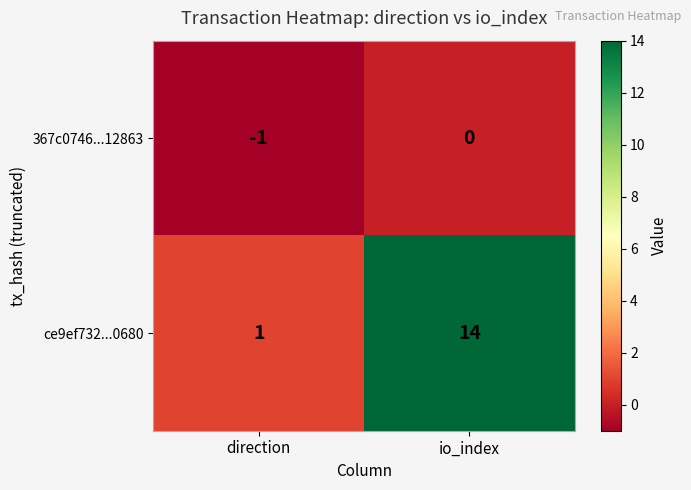

What is the greatest value displayed?

14